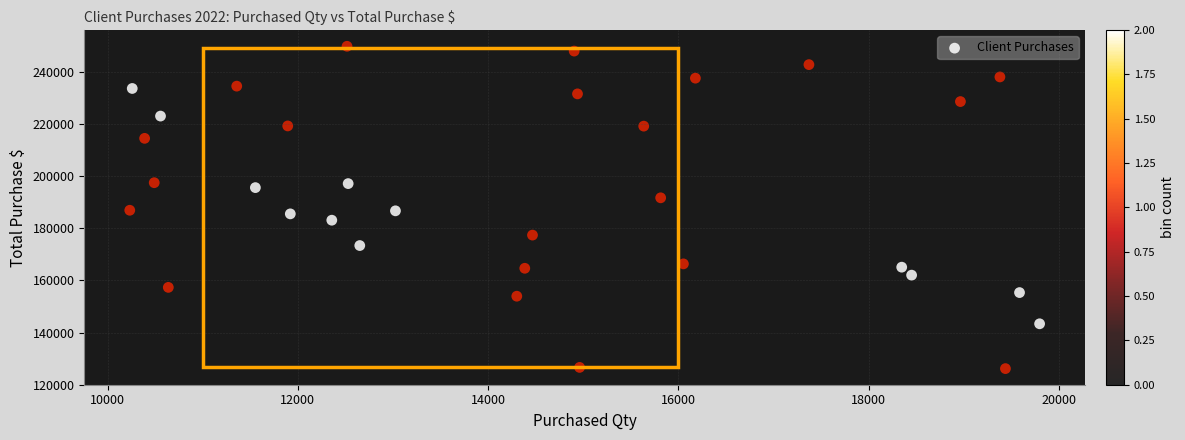

What is the range of Y values (max minus min)?

123790